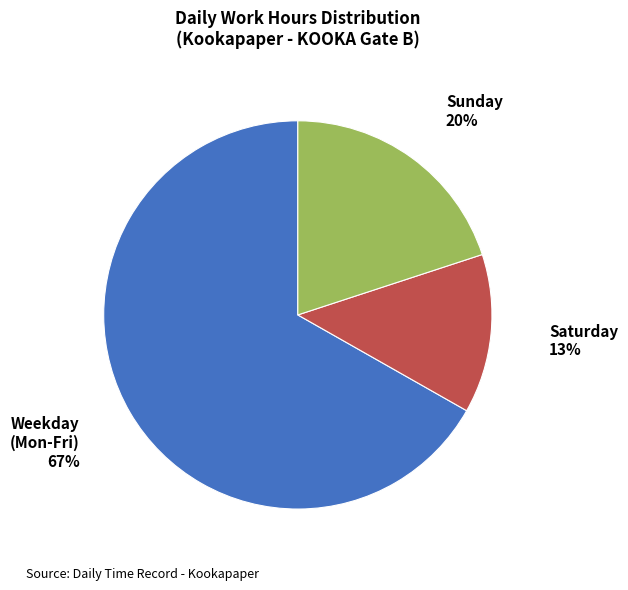

Is there a majority slice in this chart?

Yes